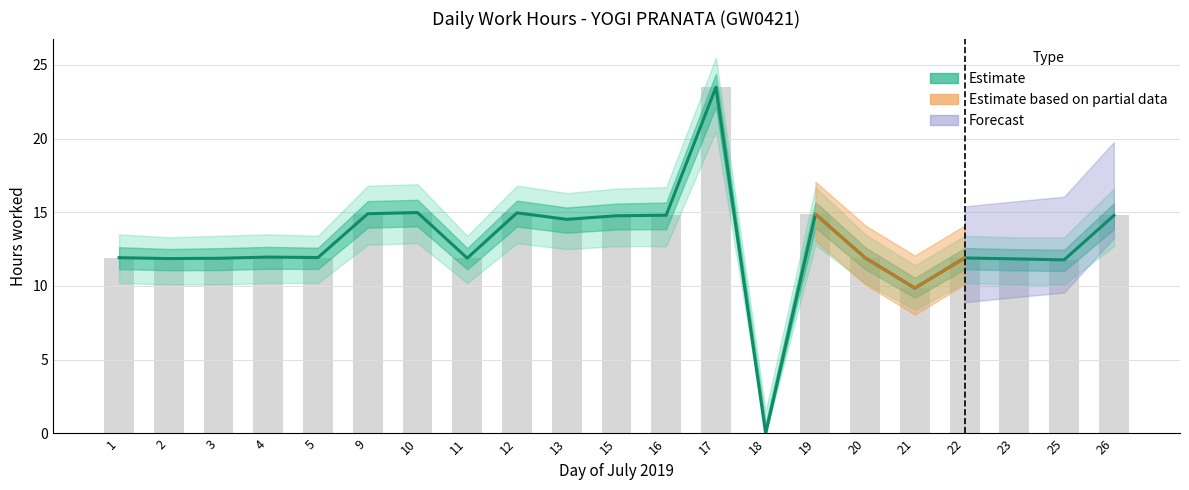

What is the change in value from 16 to 19?

+0.1